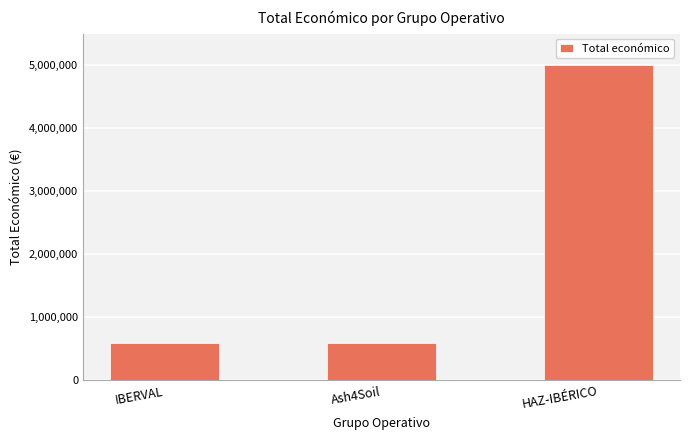

Is it true that the value at HAZ-IBÉRICO is 2281832?

False